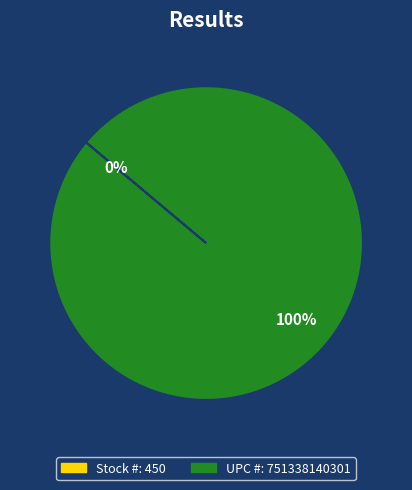

To the nearest percent, what is the difference between the UPC # and Stock # slice percentages?

100%